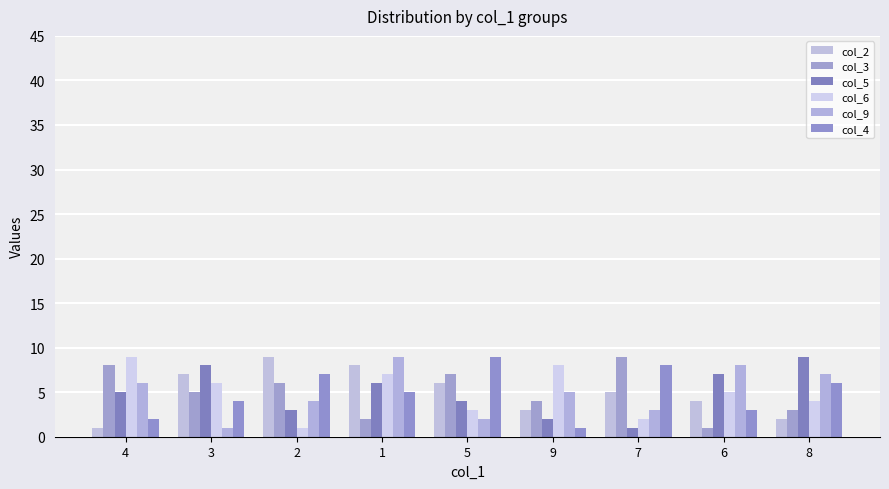

How many col_4 values are between 3 and 7?

5